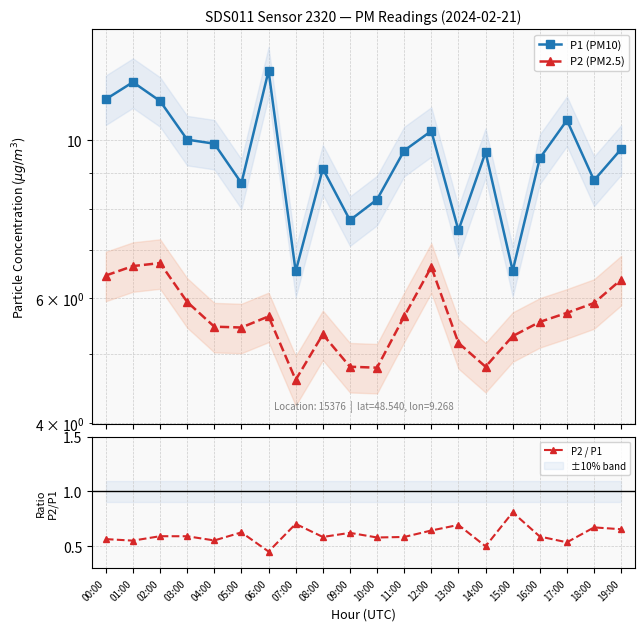

True or false: P1 (PM10) and P2 (PM2.5) intersect in this chart.

False